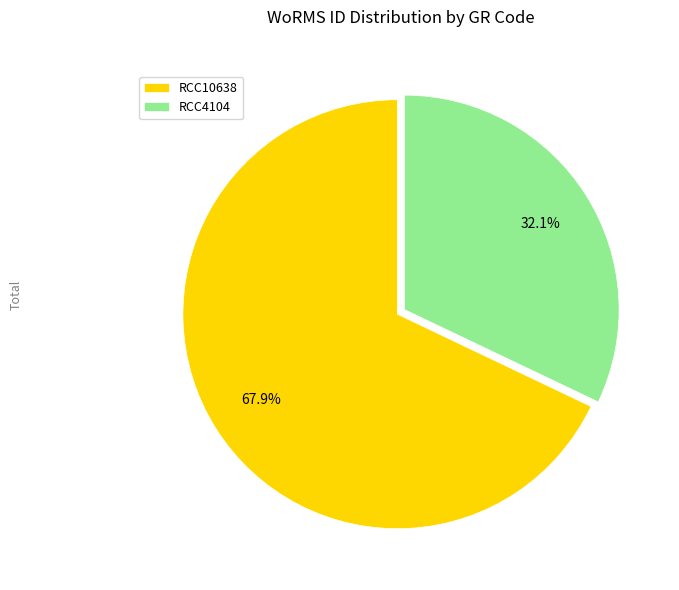

How many segments does this pie chart have?

2